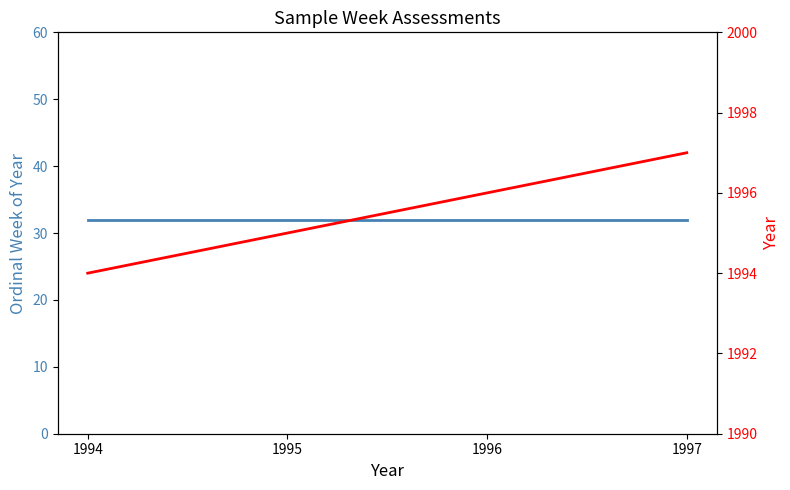

Between 1995 and 1994, which is larger?

1995